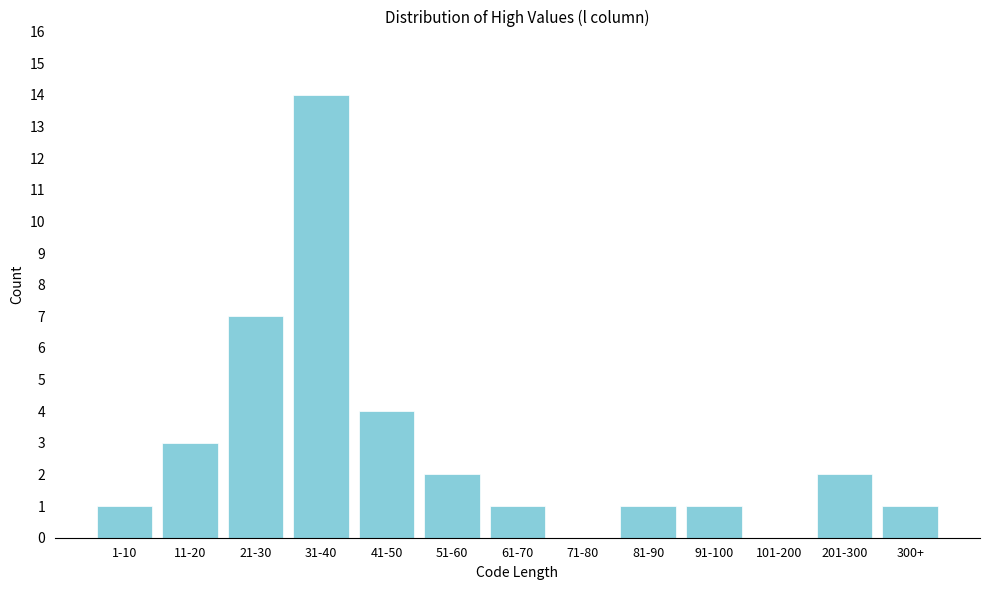

Reading left to right, extract all data points from this chart.

1-10=1	11-20=3	21-30=7	31-40=14	41-50=4	51-60=2	61-70=1	71-80=0	81-90=1	91-100=1	101-200=0	201-300=2	300+=1